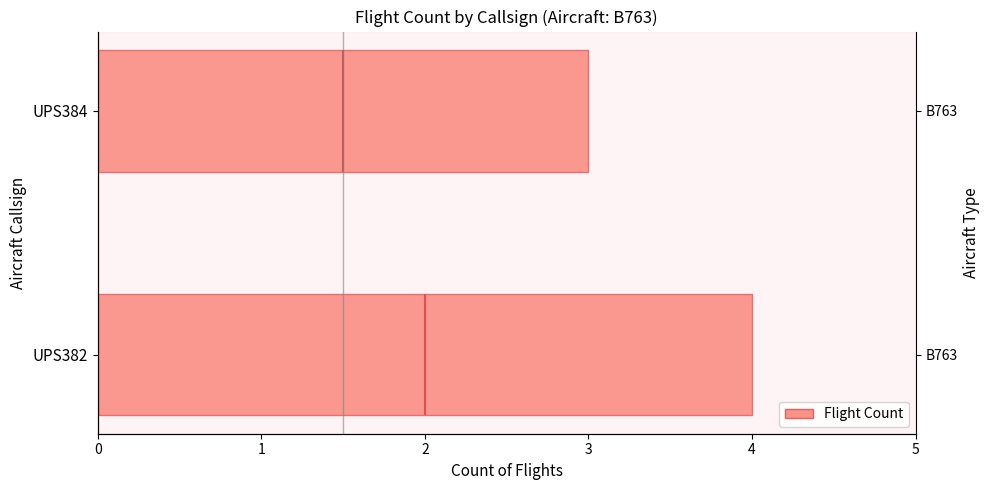

List the labels in order of value, largest first.

UPS382, UPS384